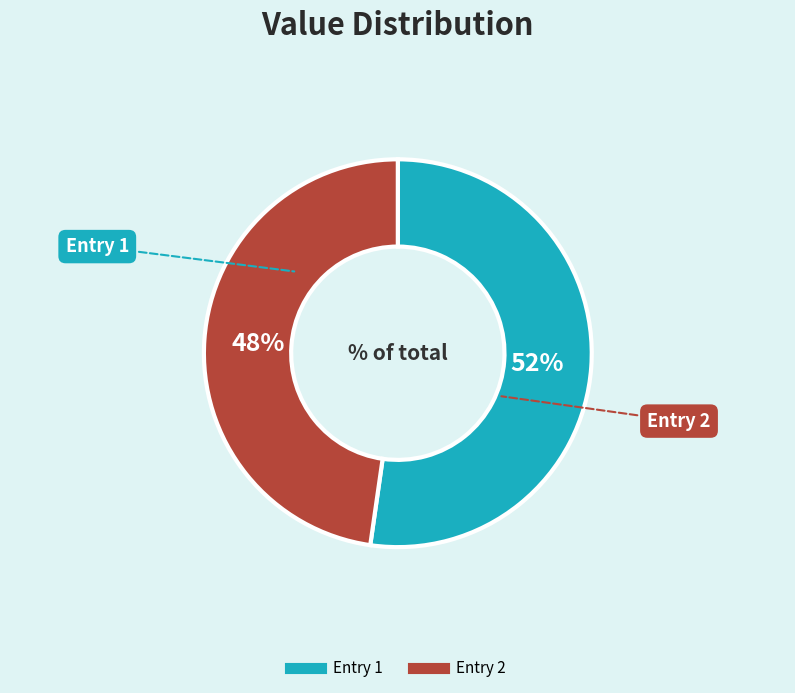

To the nearest percent, what is the average slice percentage?

50%